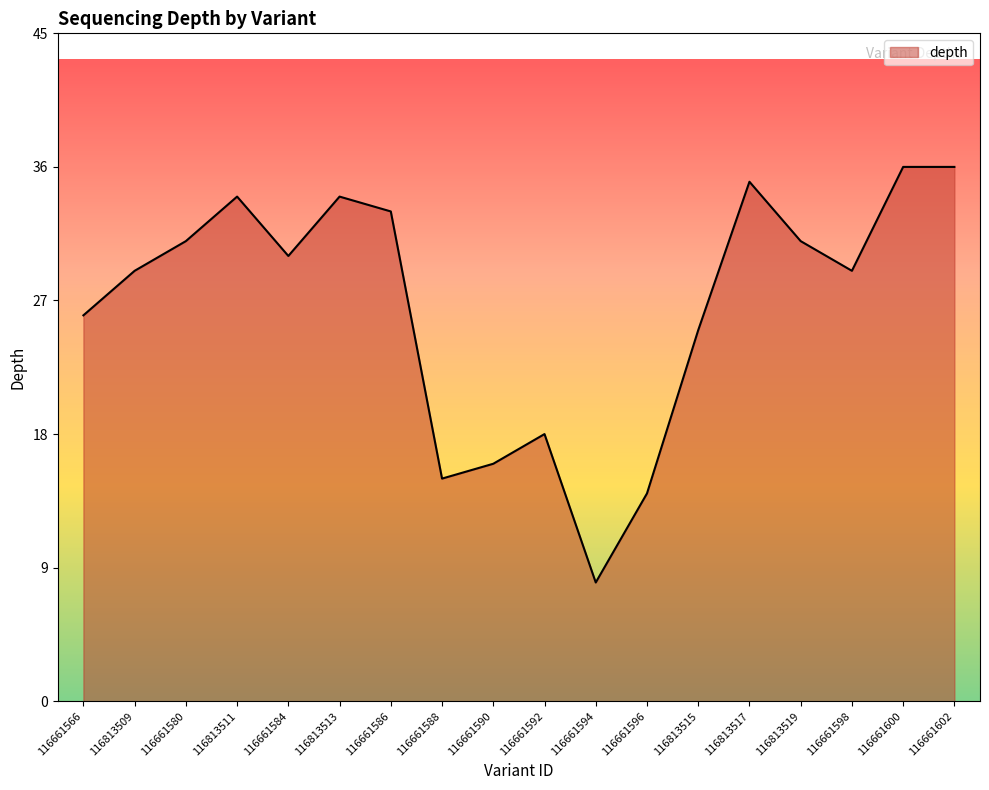

Read the value at 116813511, to the nearest 10.

30